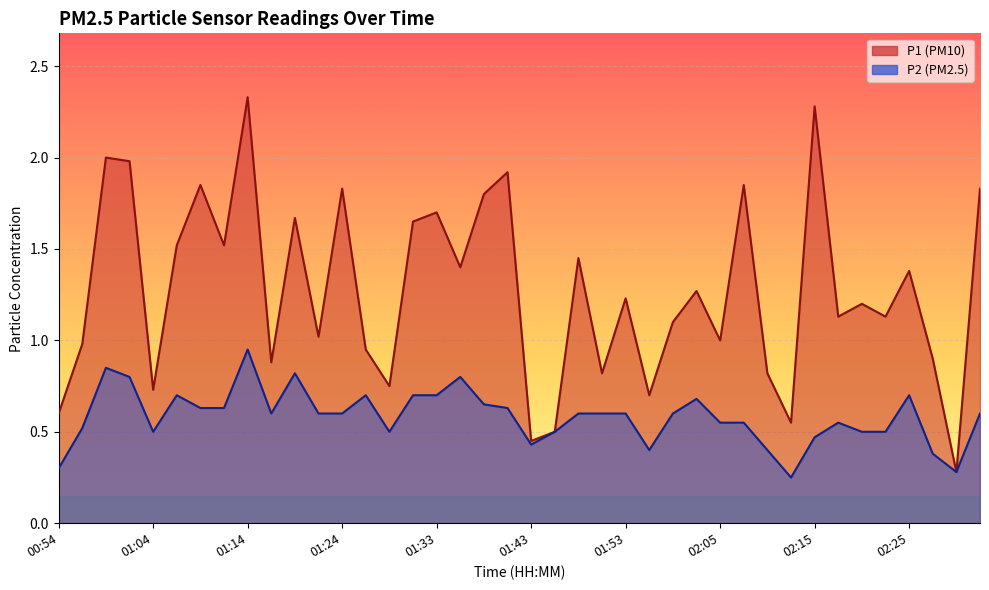

Rank the series by their average value, from lowest to highest.

P2, P1